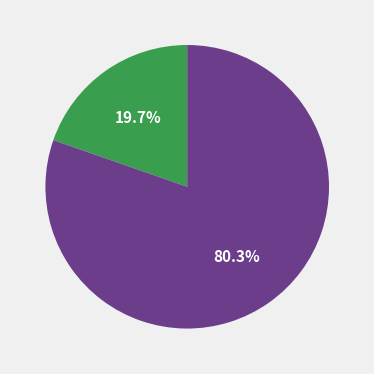

Is there any slice that represents more than half of the pie?

Yes